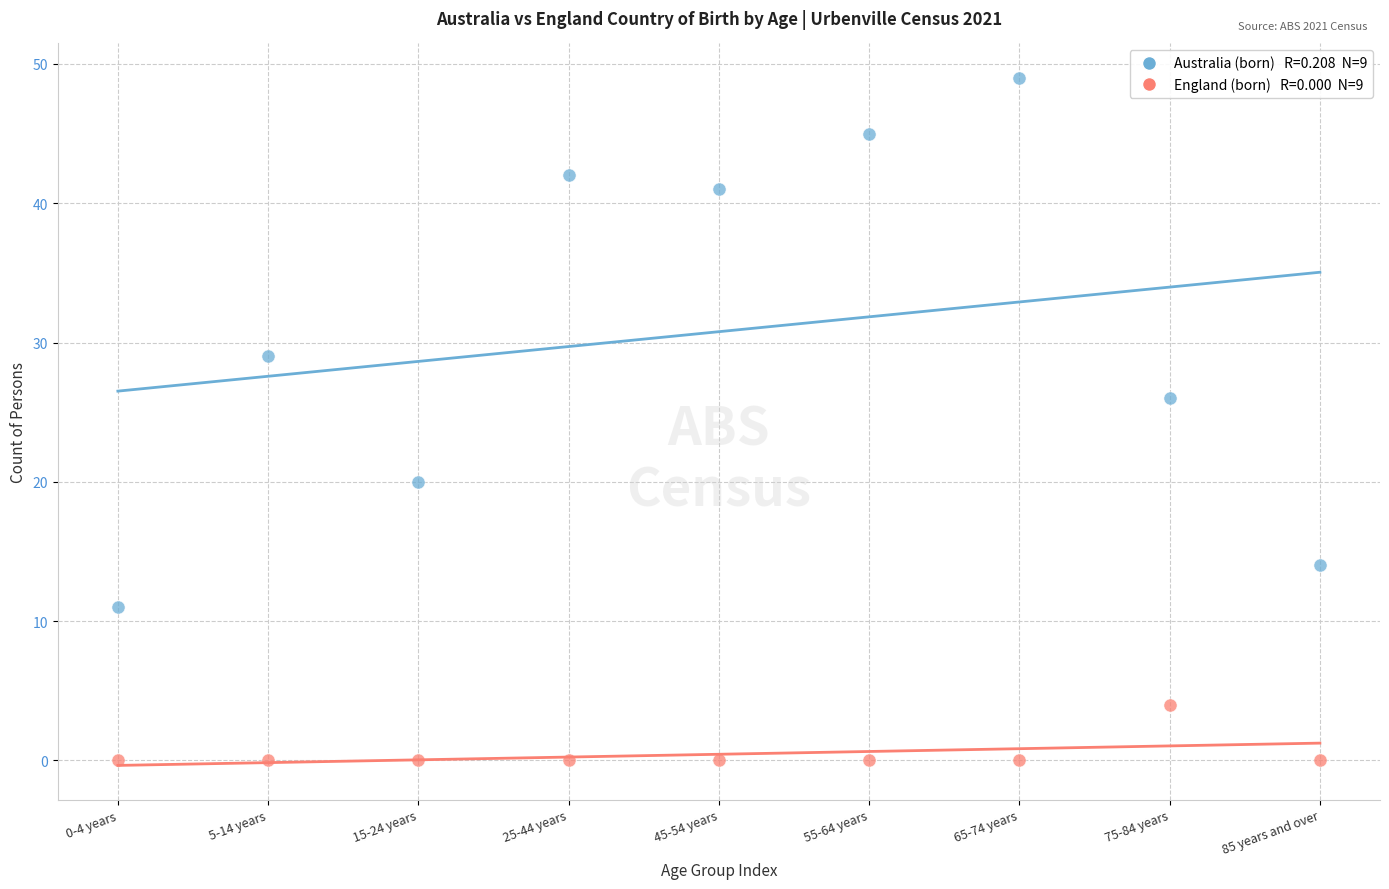

Across all series, what Y value is closest to 24?

26